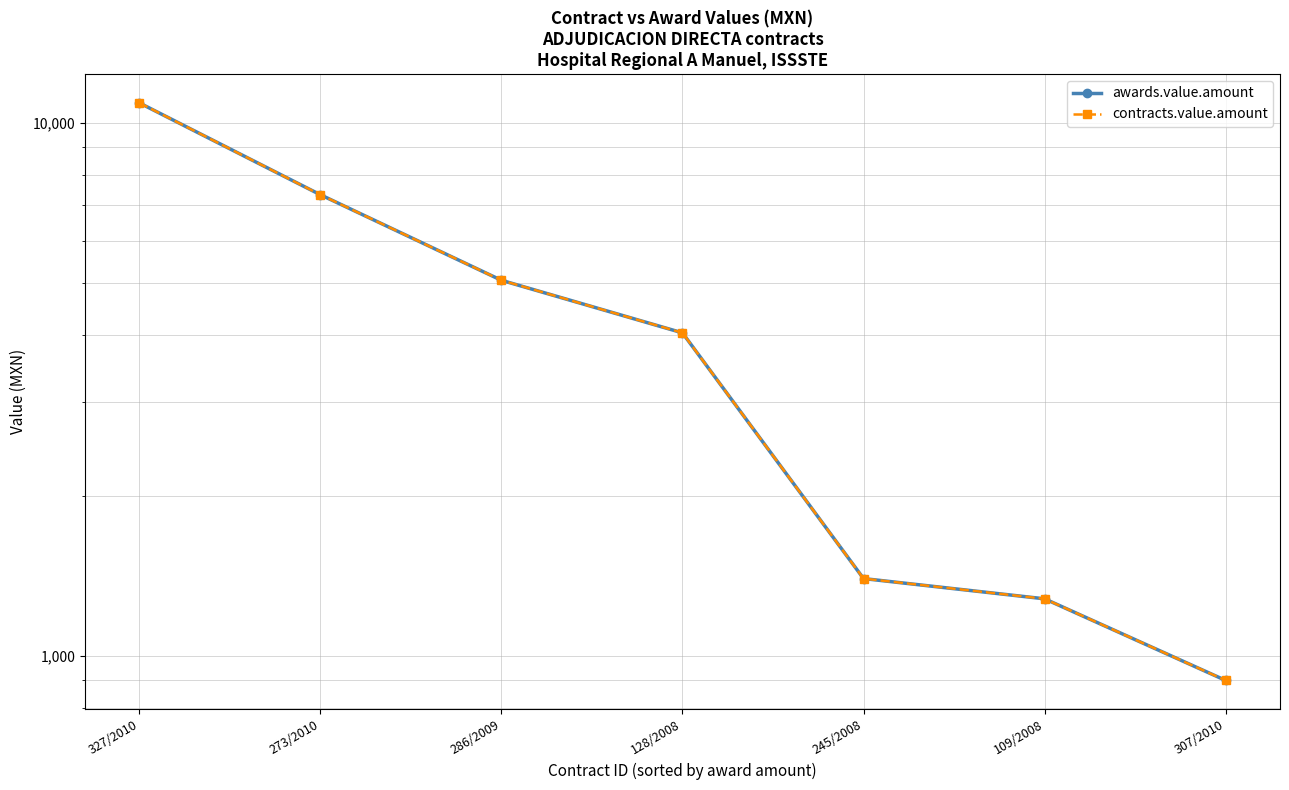

What is the difference between the maximum and minimum values in the contracts.value.amount series?

10002.0